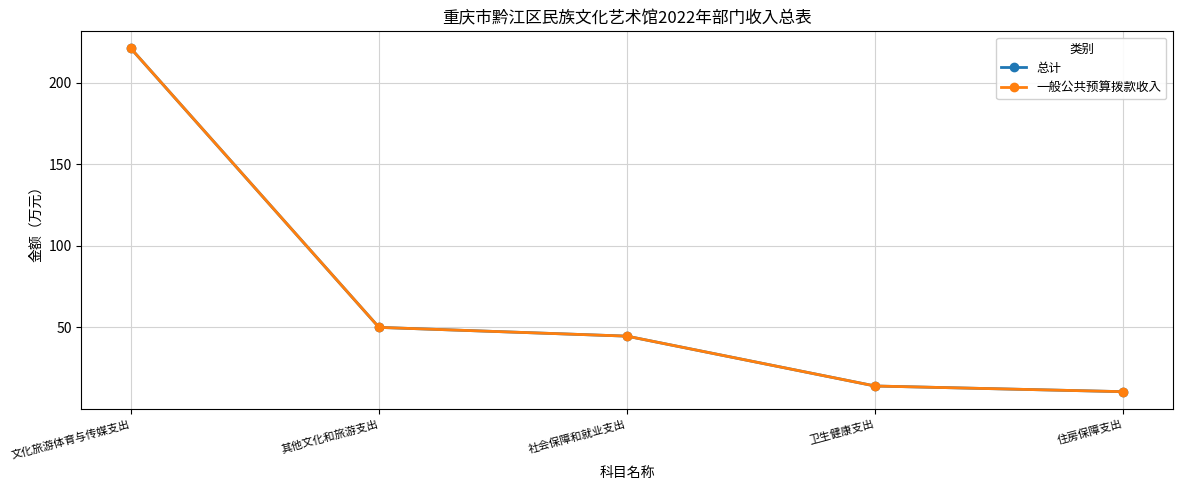

Does the chart have visible grid lines?

Yes